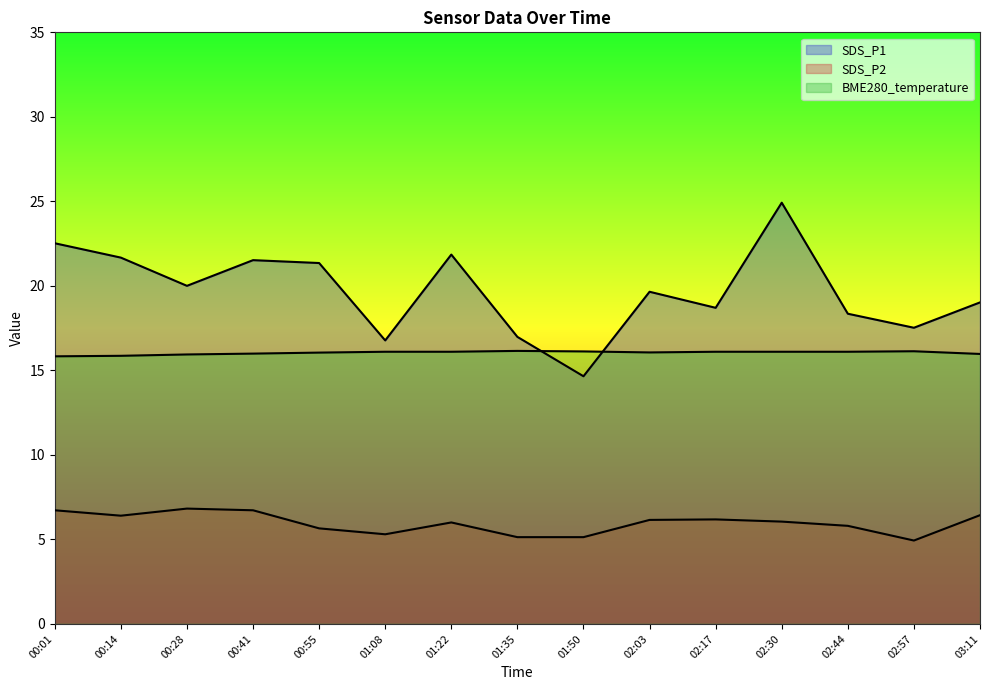

What is the label of the 14th point from the right?

00:14